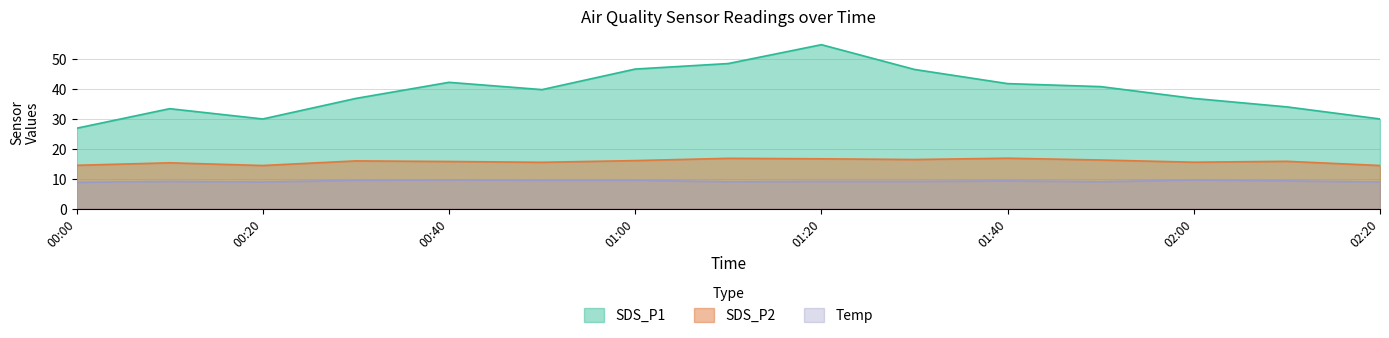

The value of Temp at 00:40 is 9.6. True or false?

True